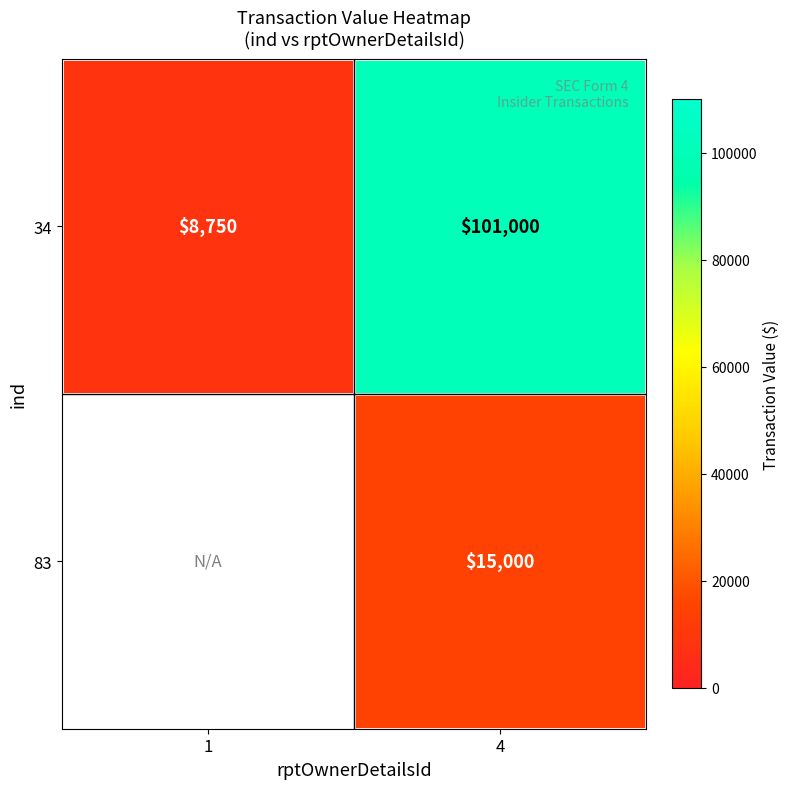

What is the sum of the 34 values at 4 and 1?

109750